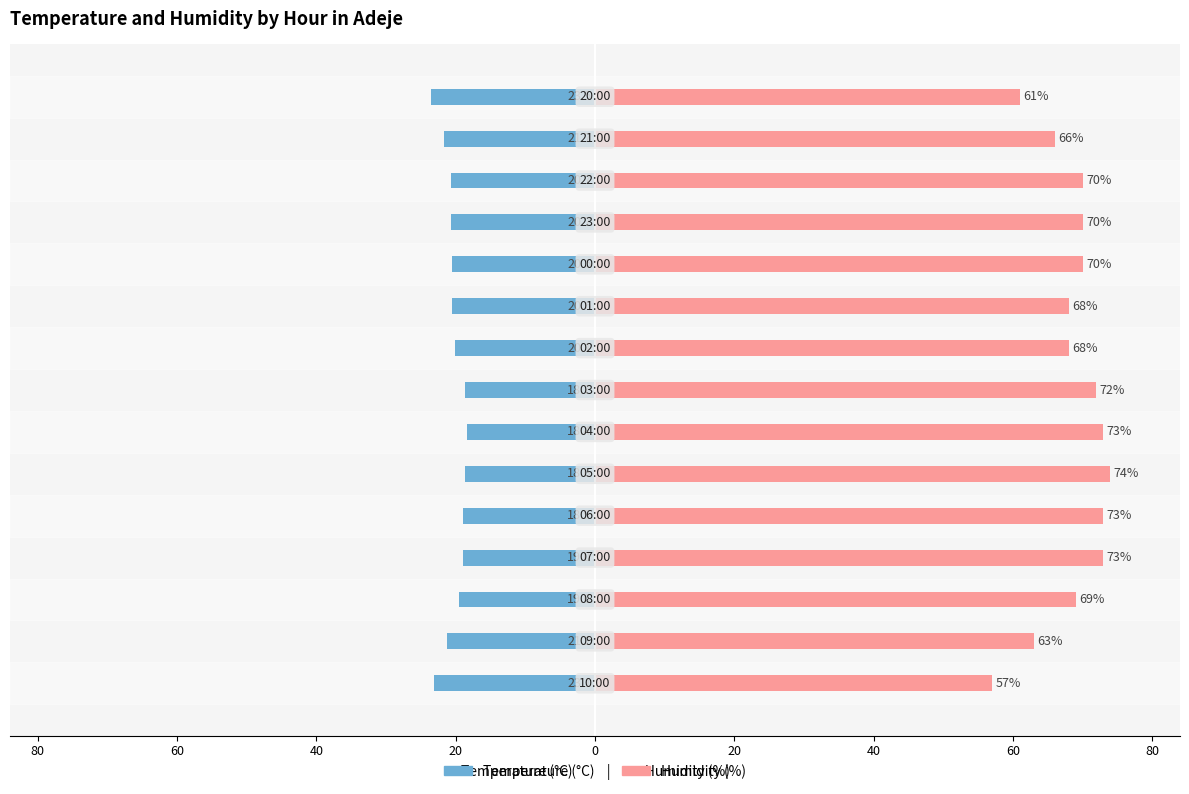

True or false: Humidity (%) has a value of 57.0 at 100.

True